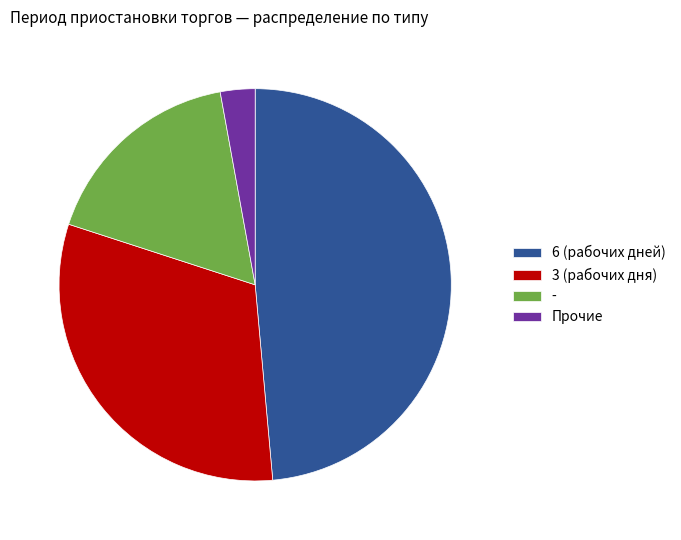

Rank the categories by value from lowest to highest.

Прочие, -, 3 (рабочих дня), 6 (рабочих дней)